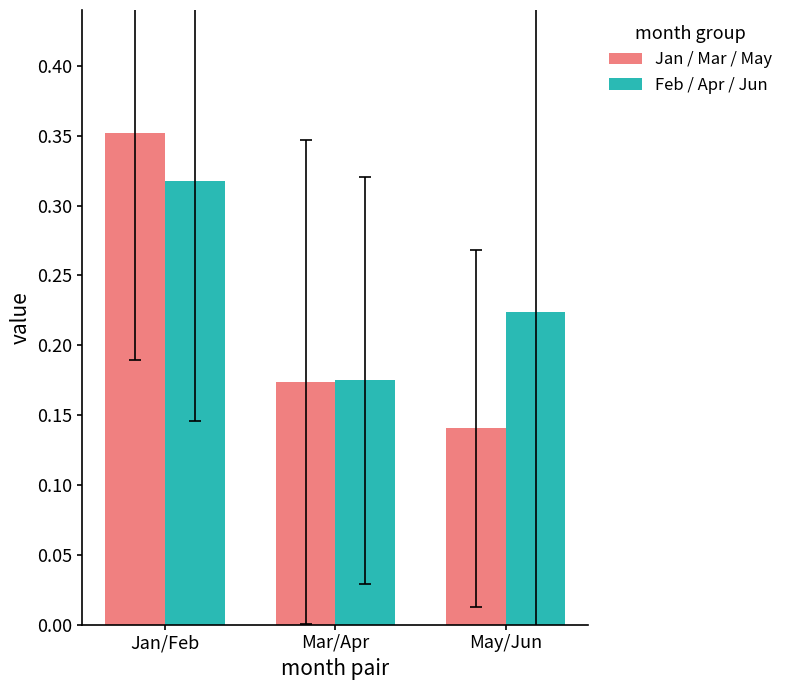

At which category is the sum across all series the highest?

Jan/Feb